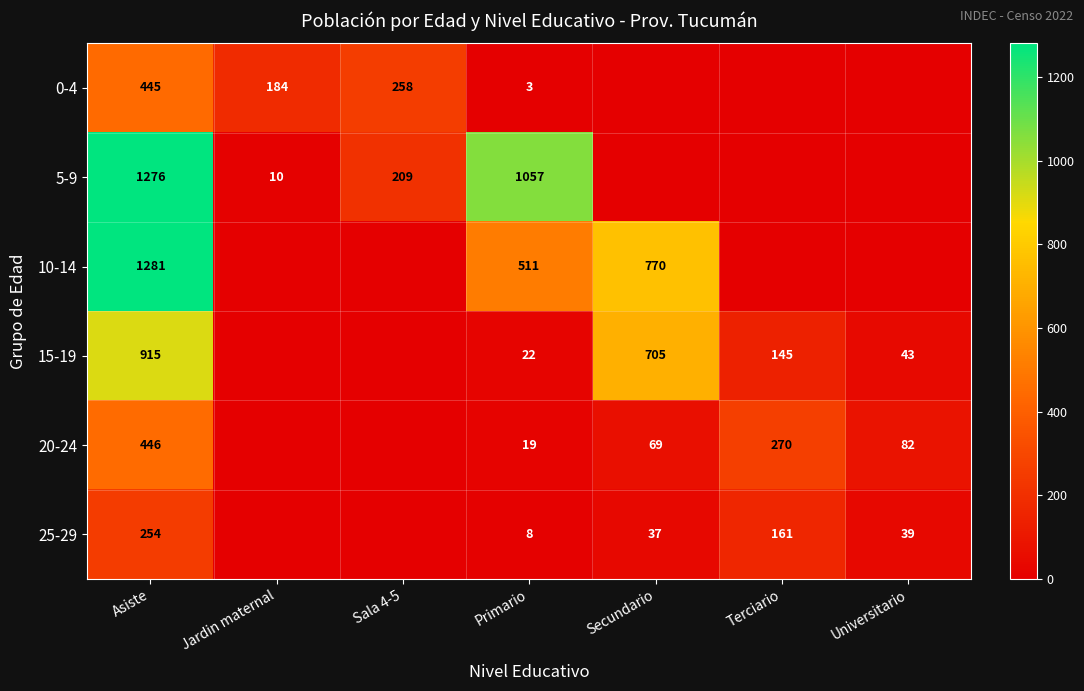

What is the difference between the highest and lowest values at Universitario?

82